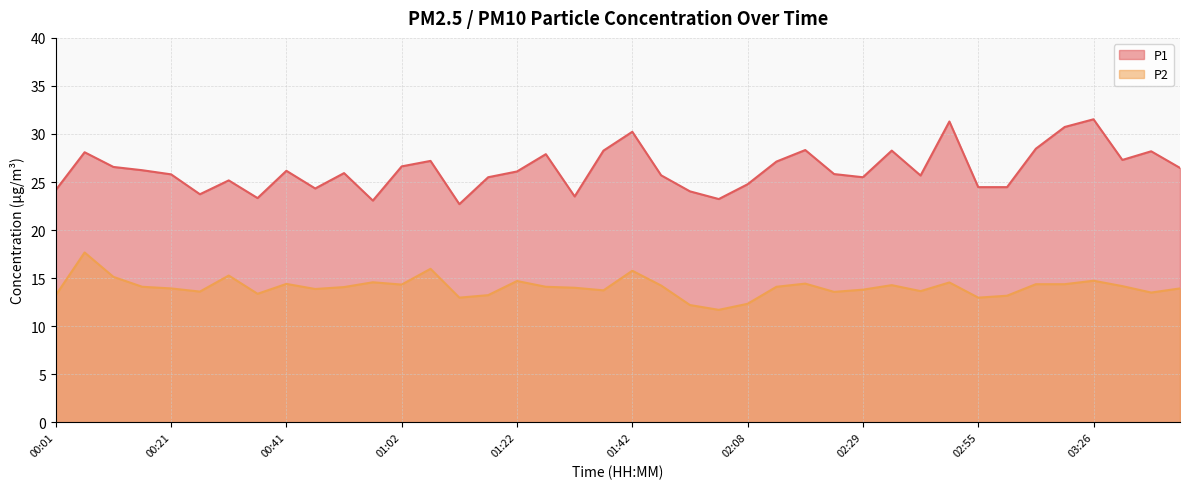

At which category does P2 reach its first local valley?

00:26